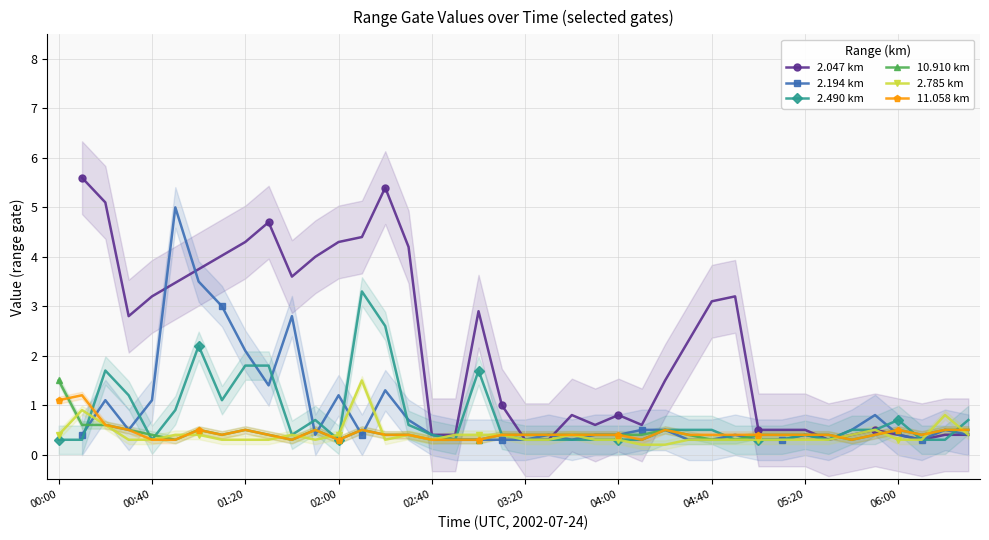

What is the value of the 10.910 point at the 18th from the left?

0.3